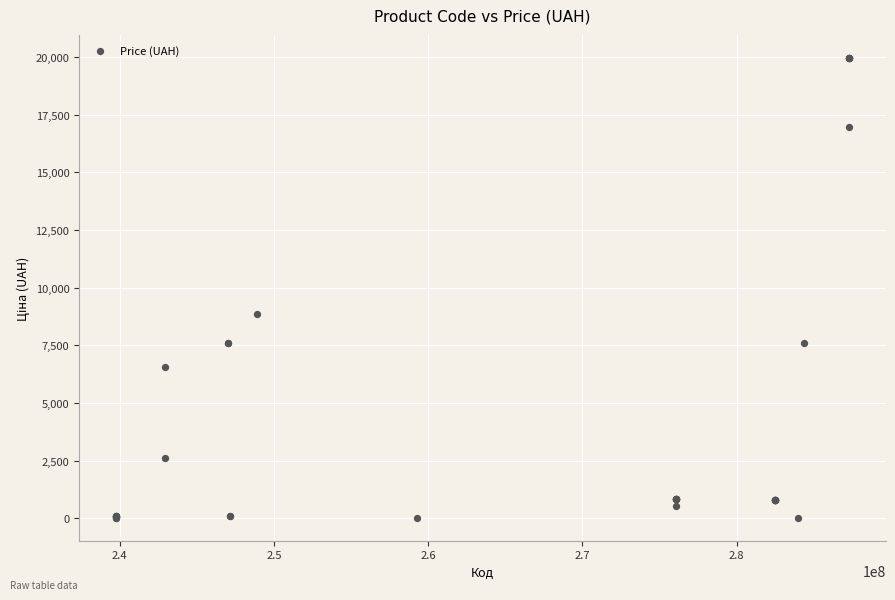

What Y value in the scatter plot is closest to 9997?

8856.7